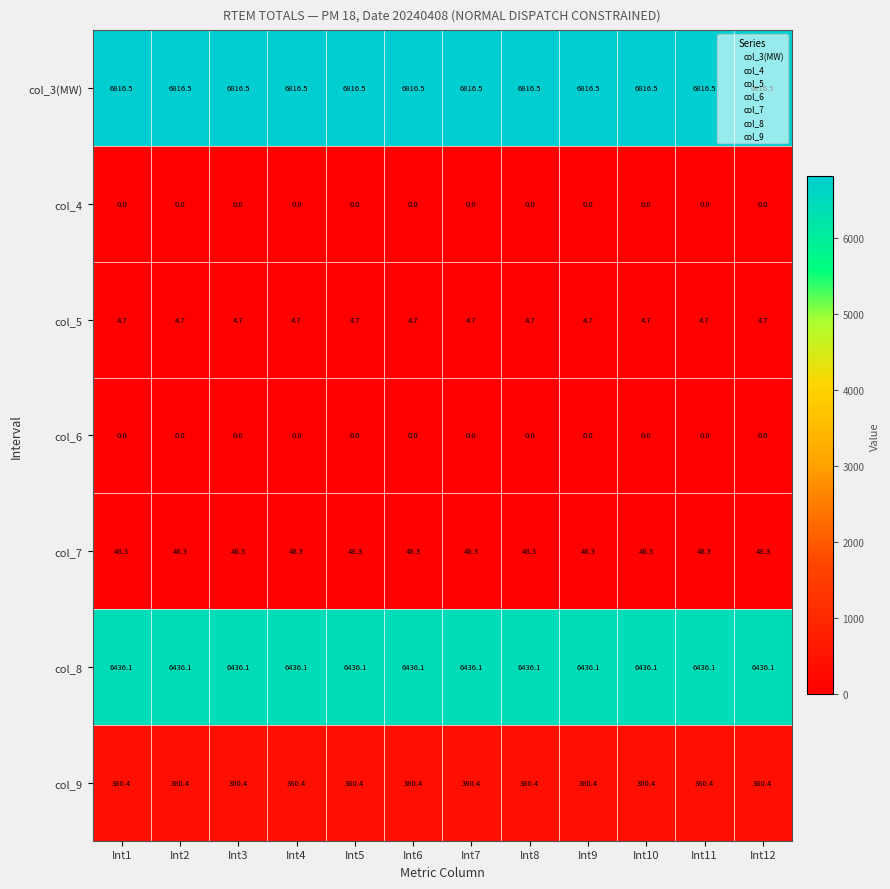

What is the sum of all col_8 values?

77233.2